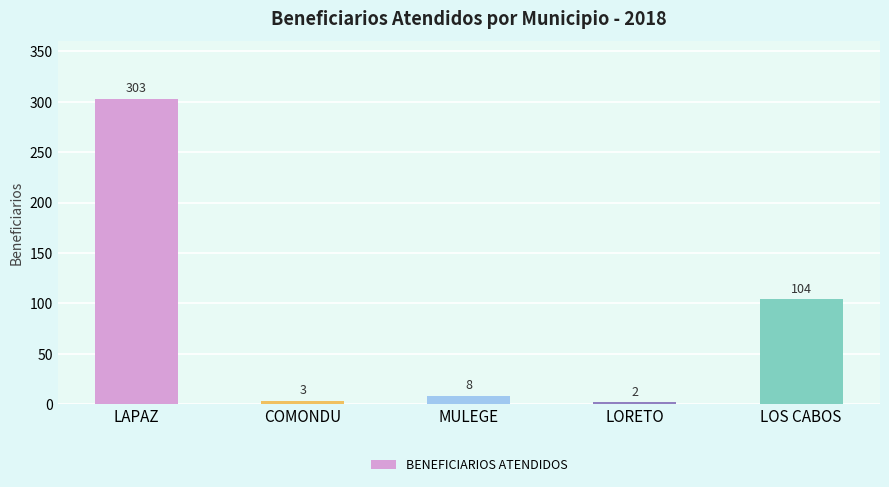

Reading left to right, extract all data points from this chart.

303	3	8	2	104